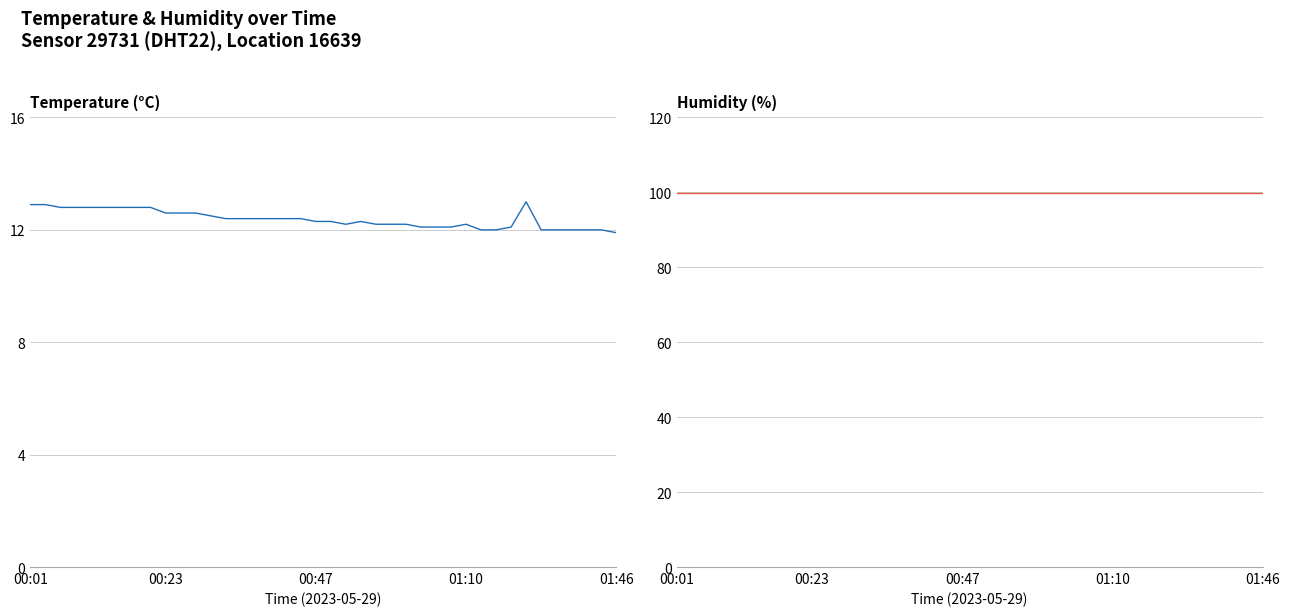

List the series in order of their overall mean, highest first.

humidity, temperature